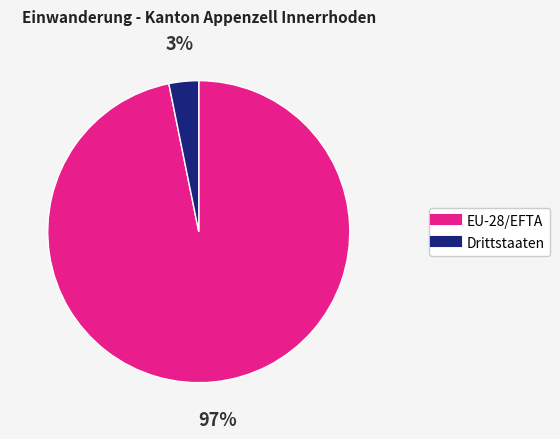

Which category has the smallest portion of the pie?

Drittstaaten